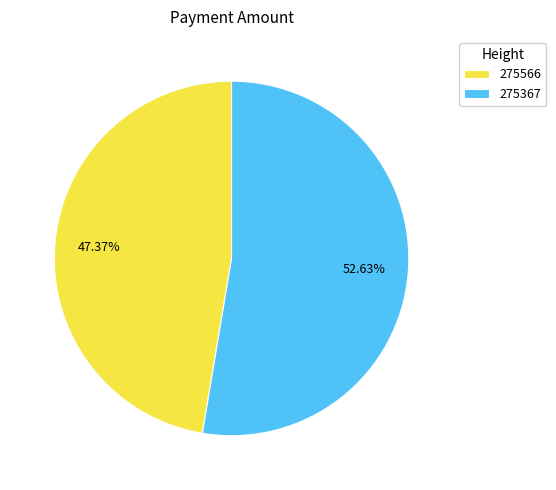

Approximately how many times larger is the value at 275566 compared to 275367?

0.9